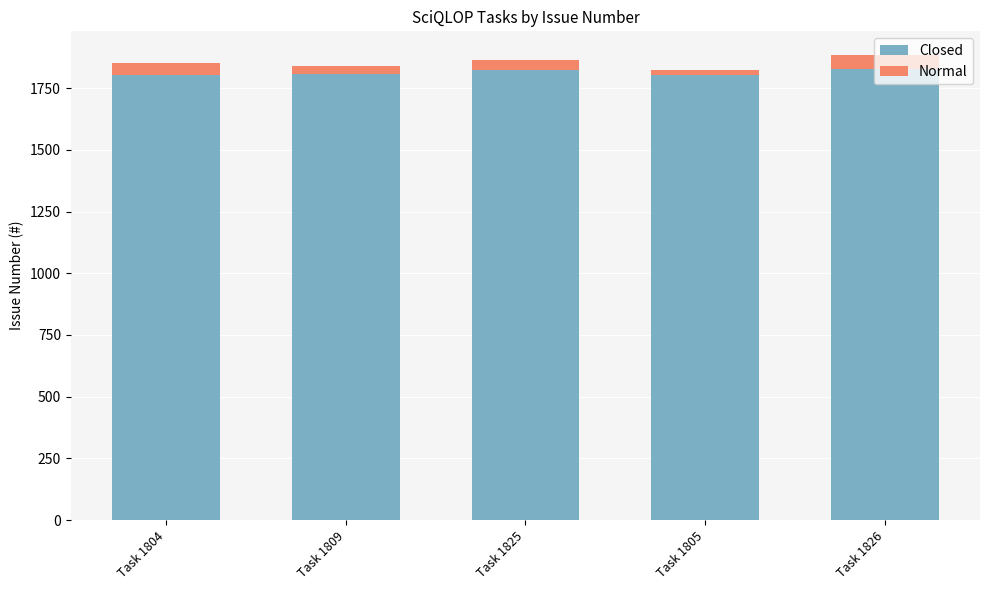

Does the chart contain stacked bars?

Yes